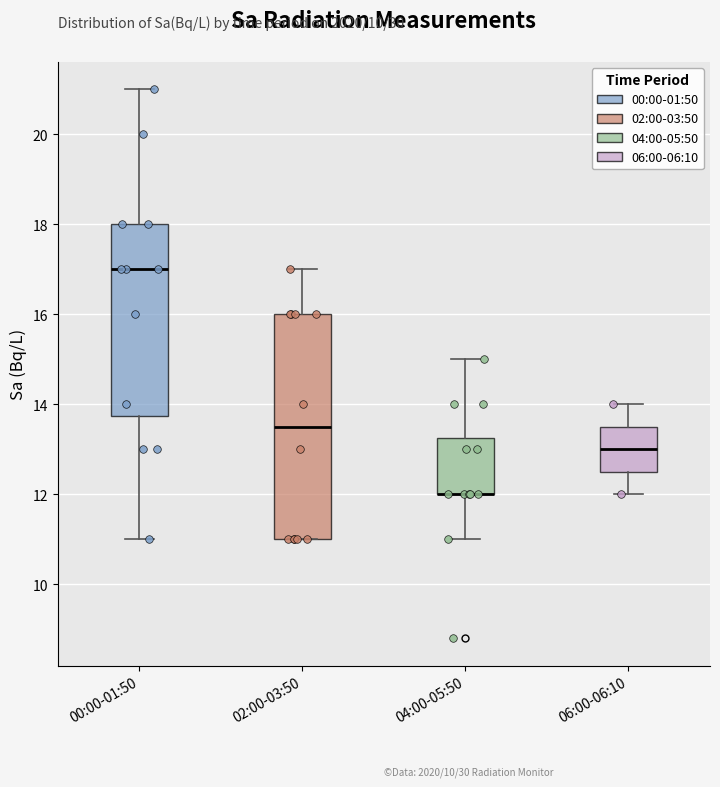

Reading left to right, transcribe this box plot: for each box, give where its median line is, the range the box spans, and where its two whiskers end, as read against the y-axis. The values are not printed on the chart, so give them approximately, as read against the axis.

00:00-01:50: median 17.0, box 13.8 to 18.0, whiskers 11.0 to 21.0
02:00-03:50: median 13.6, box 11.0 to 16.0, whiskers 11.0 to 17.0
04:00-05:50: median 12.0 (drawn on the box's lower edge), box 12.0 to 13.2, whiskers 11.0 to 15.0
06:00-06:10: median 13.0, box 12.6 to 13.6, whiskers 12.0 to 14.0